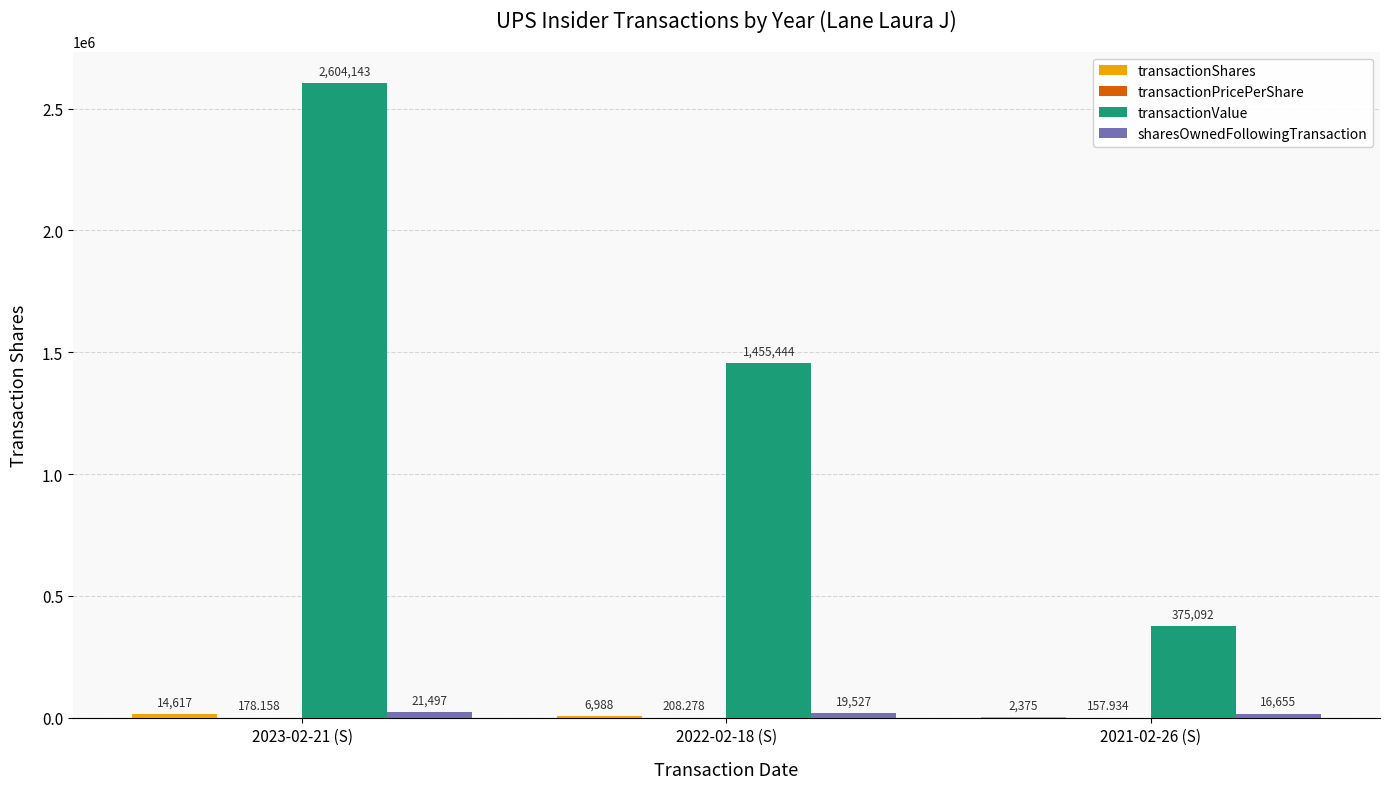

Which series changed the most between 2022-02-18 (S) and 2021-02-26 (S)?

transactionValue